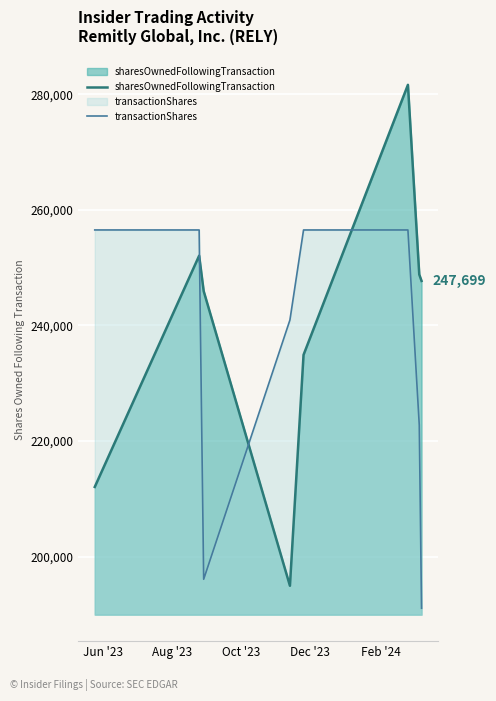

True or false: transactionShares and sharesOwnedFollowingTransaction cross at least once.

True